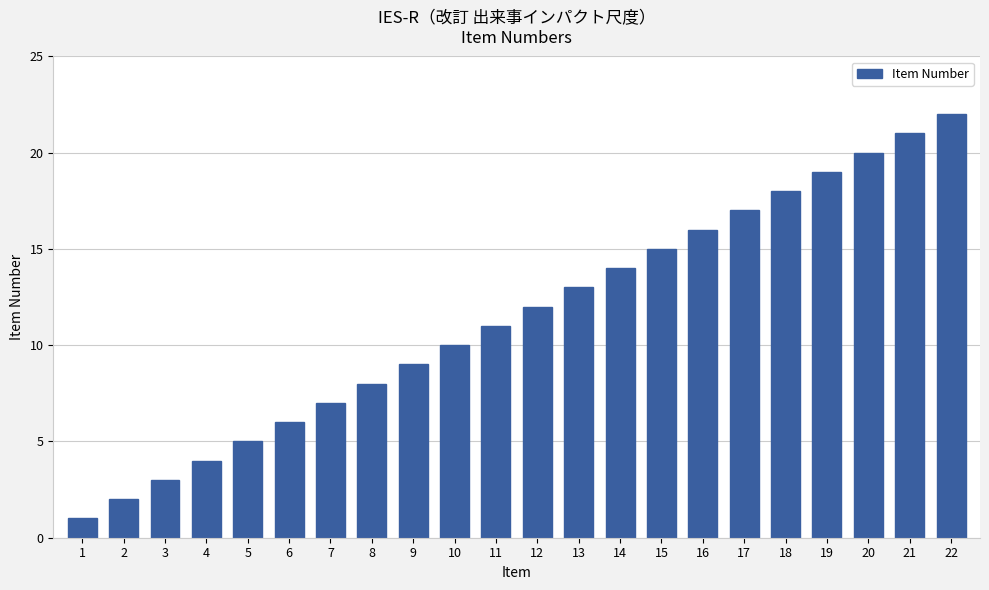

What is the value of the 7th bar from the left?

7